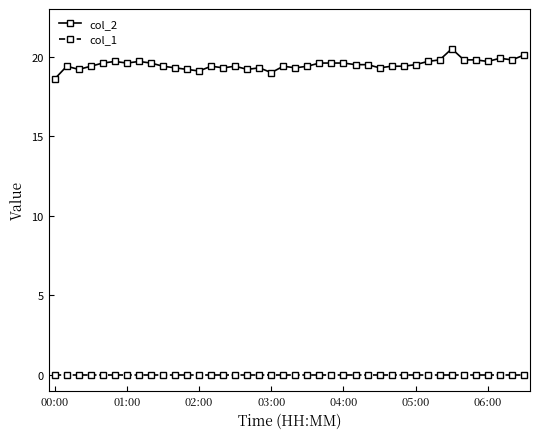

What is the average value of the col_2 series?

19.5